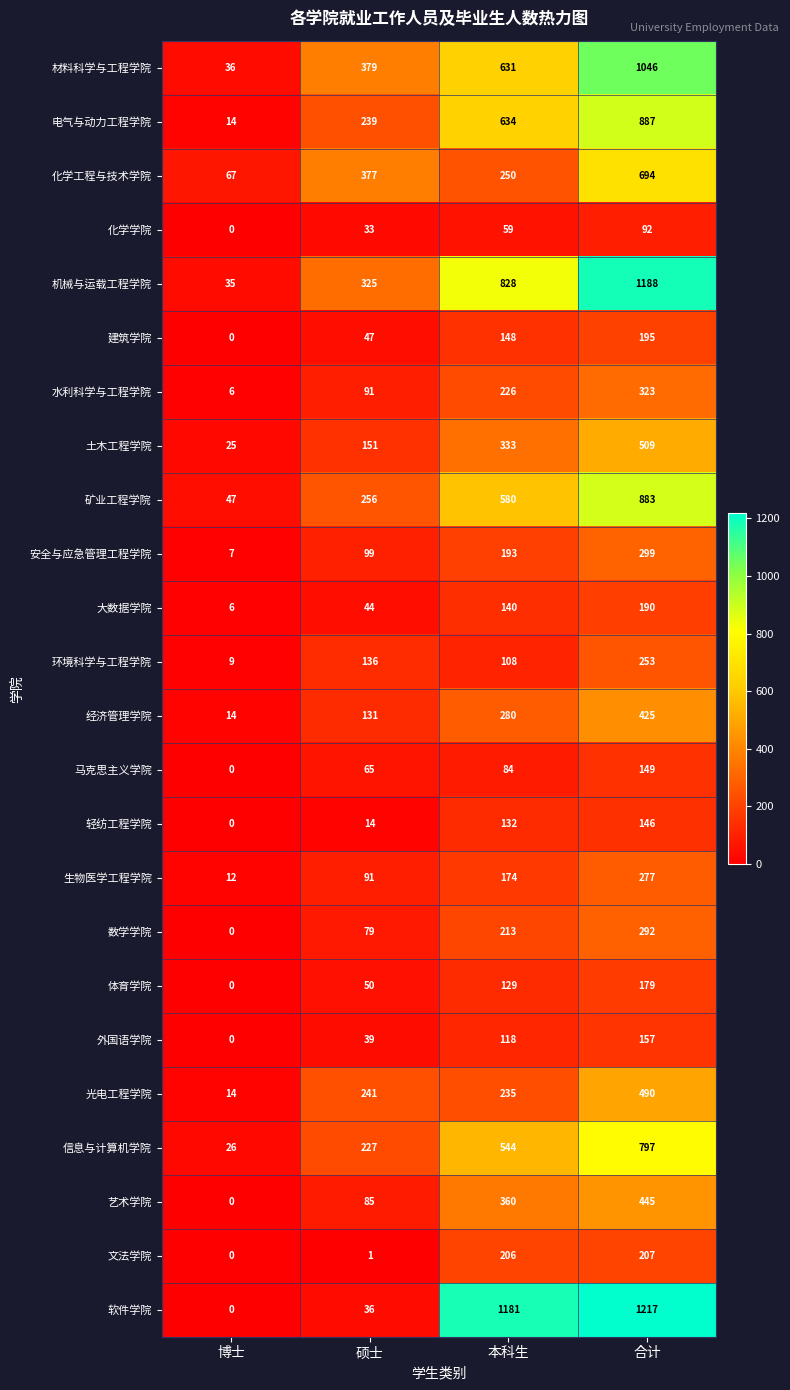

List the series in order of their peak value, lowest first.

化学学院, 轻纺工程学院, 马克思主义学院, 外国语学院, 体育学院, 大数据学院, 建筑学院, 文法学院, 环境科学与工程学院, 生物医学工程学院, 数学学院, 安全与应急管理工程学院, 水利科学与工程学院, 经济管理学院, 艺术学院, 光电工程学院, 土木工程学院, 化学工程与技术学院, 信息与计算机学院, 矿业工程学院, 电气与动力工程学院, 材料科学与工程学院, 机械与运载工程学院, 软件学院